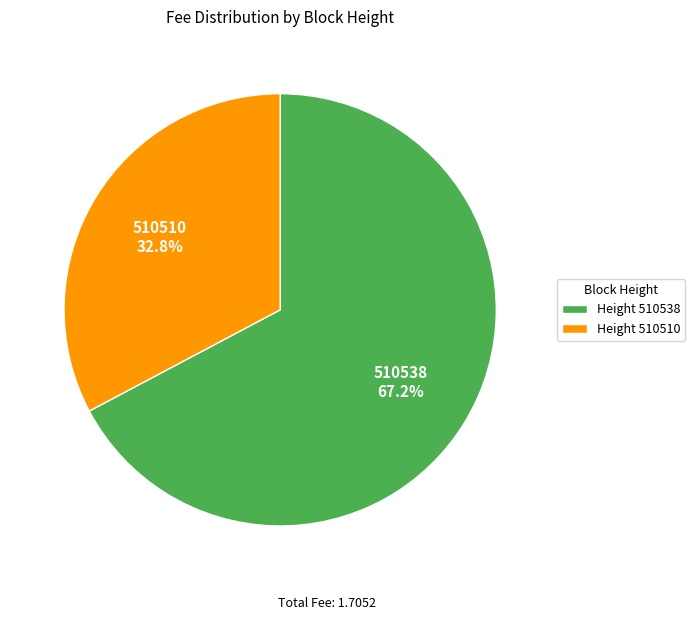

Does any single category account for the majority?

Yes